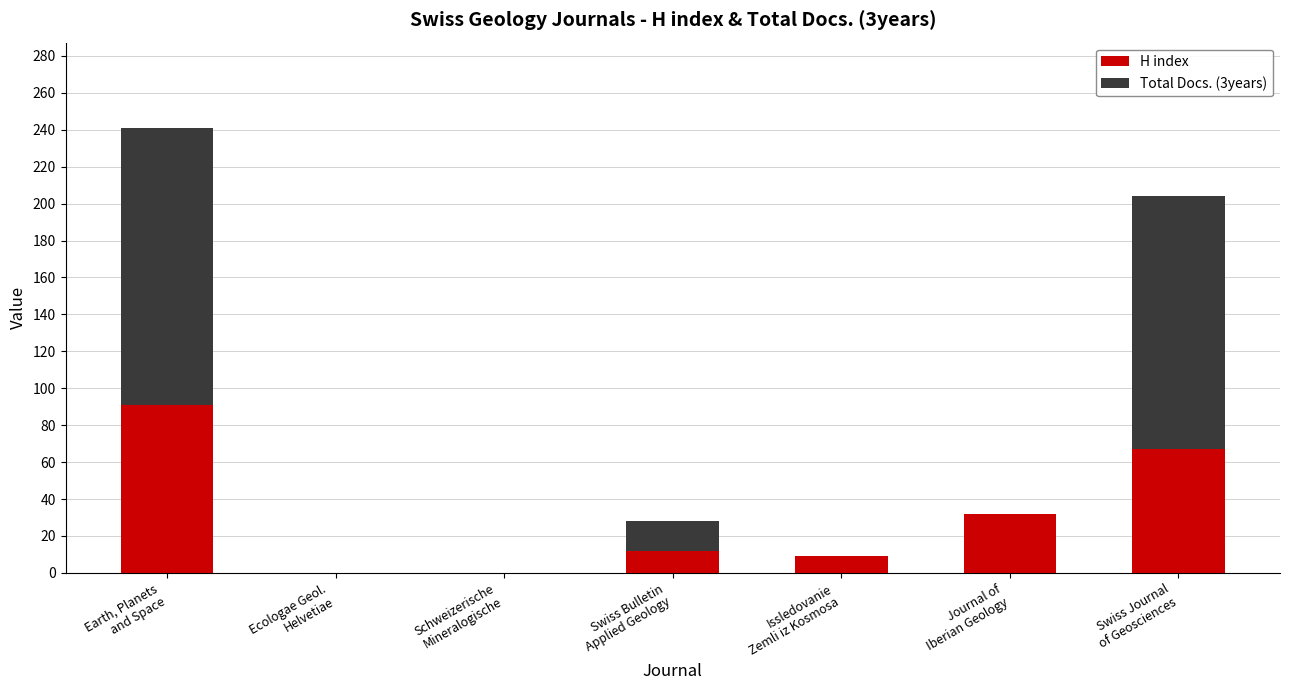

What is the sum of all H index values?

211